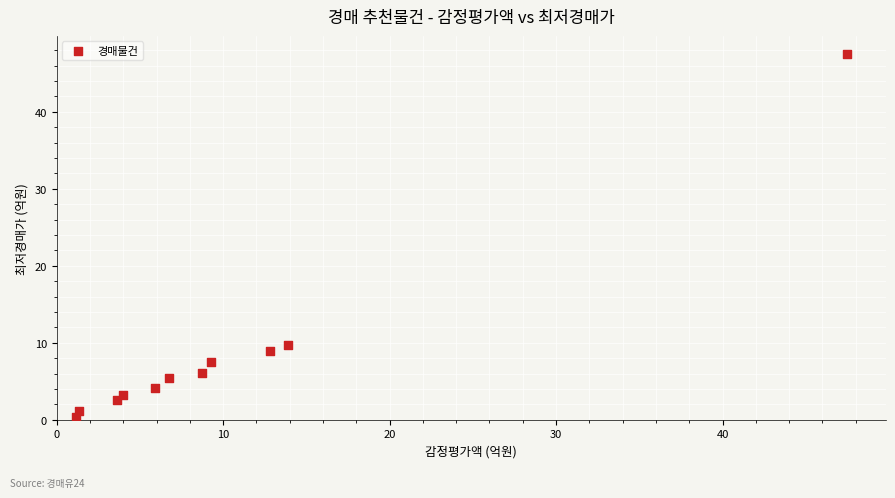

What is the average Y value?

8.8